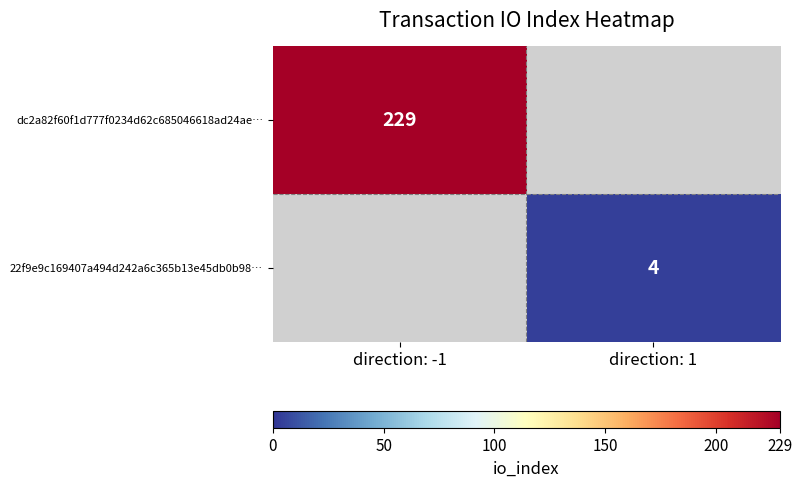

Is the value of 22f9e9c169407a494d242a6c365b13e45db0b98… at direction: 1 greater than the value of dc2a82f60f1d777f0234d62c685046618ad24ae… at direction: -1?

No